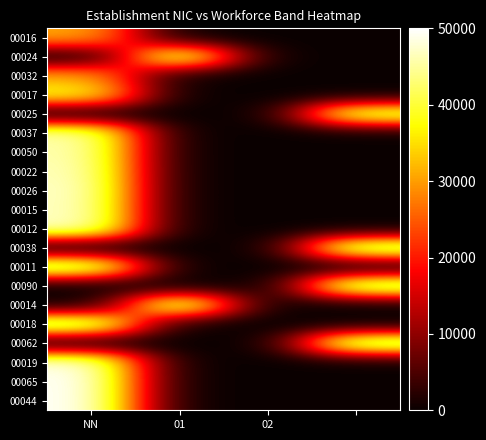

Reading left to right, transcribe all the data shown in this chart.

00016: 31028.0	0.0	0.0	0.0
00024: 0.0	46902.1	0.0	0.0
00032: 31028.0	0.0	0.0	0.0
00017: 38377.1	0.0	0.0	0.0
00025: 0.0	0.0	0.0	44240.3
00037: 46130.2	0.0	0.0	0.0
00050: 46282.2	0.0	0.0	0.0
00022: 46836.6	0.0	0.0	0.0
00026: 47382.4	0.0	0.0	0.0
00015: 47154.1	0.0	0.0	0.0
00012: 47546.0	0.0	0.0	0.0
00038: 0.0	0.0	0.0	47546.0
00011: 47980.0	0.0	0.0	0.0
00090: 0.0	0.0	0.0	48010.0
00014: 0.0	48407.4	0.0	0.0
00018: 48523.5	0.0	0.0	0.0
00062: 0.0	0.0	0.0	48547.9
00019: 49028.4	0.0	0.0	0.0
00065: 49973.2	0.0	0.0	0.0
00044: 50000.0	0.0	0.0	0.0